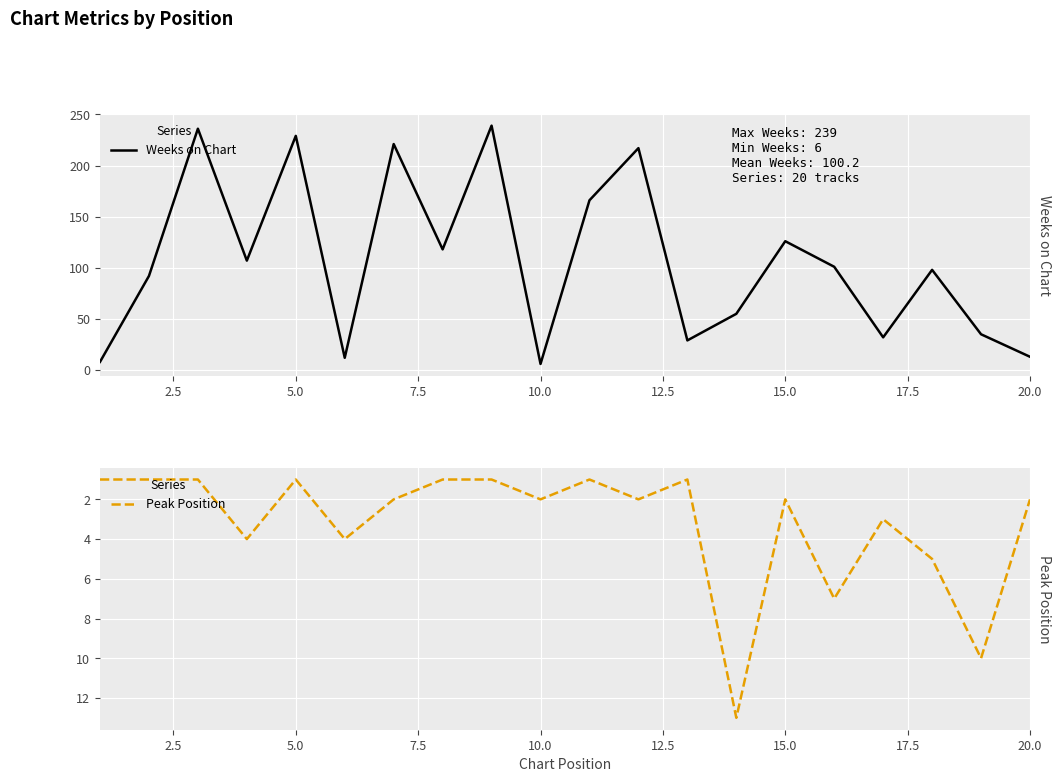

What is the maximum value for Weeks on Chart?

239